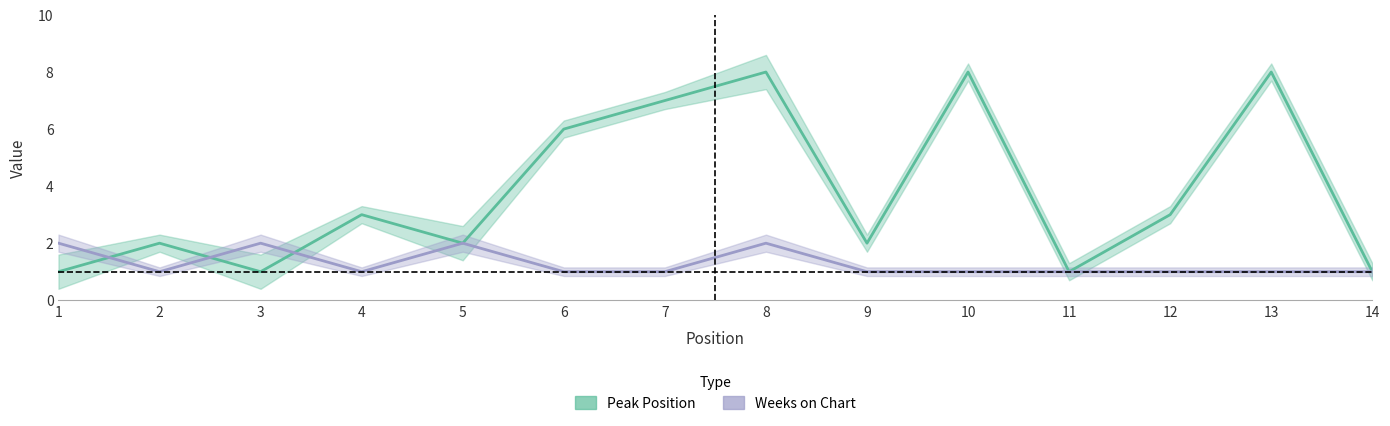

What is the approximate value of Weeks on Chart at 13?

1